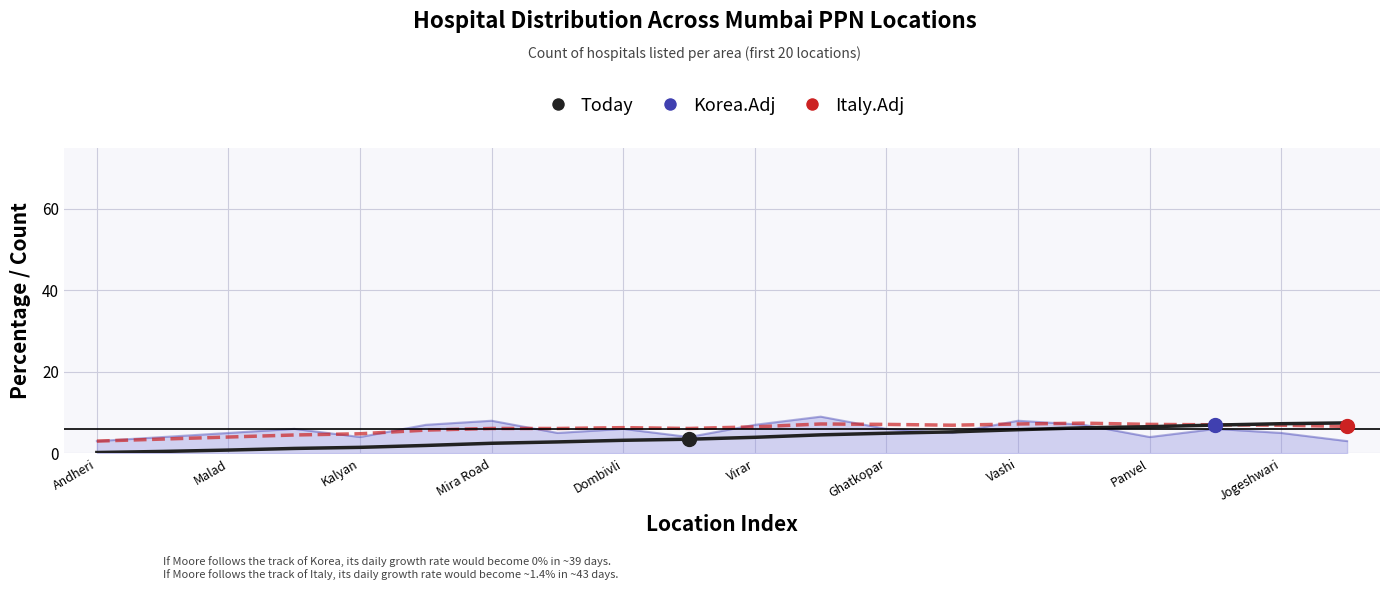

True or false: Rolling_Avg has more than 1 interior local peaks.

True